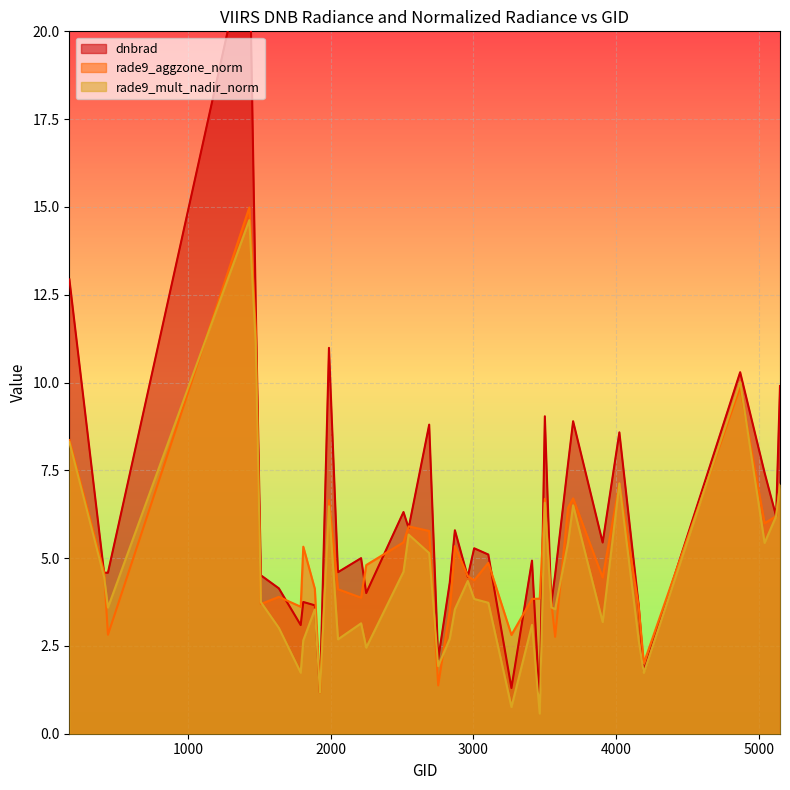

Does the chart display data point markers on the line(s)?

No